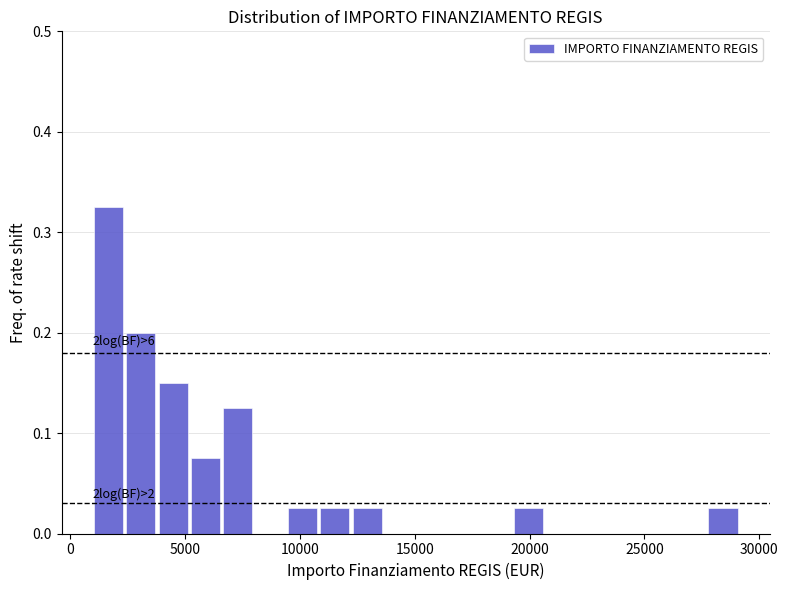

Read against the x-axis, roughly where is the centre of the tallest bar?

1500